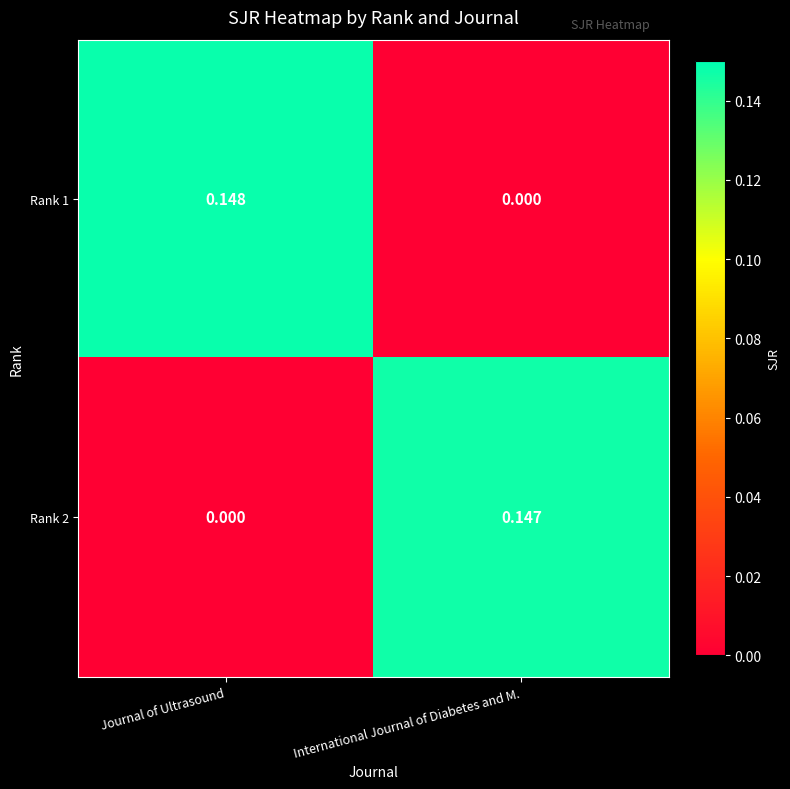

Which category has the lowest value in the Rank 2 series?

Journal of Ultrasound